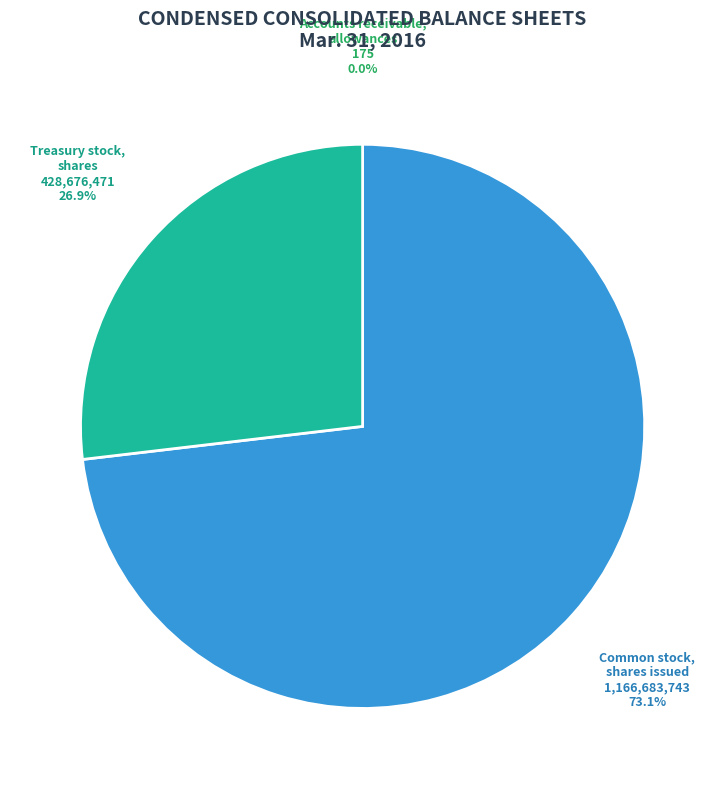

Which category has the biggest portion of the pie?

Common stock, shares issued